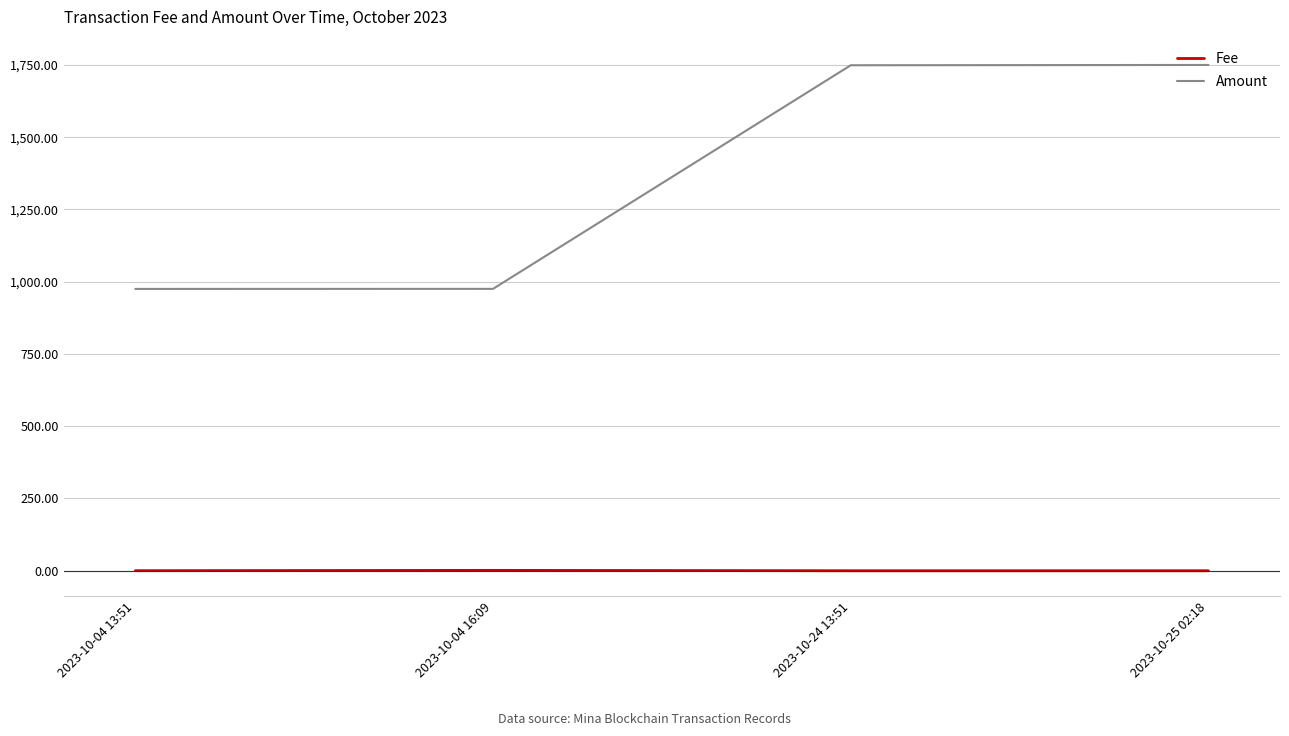

True or false: Fee and Amount cross at least once.

False